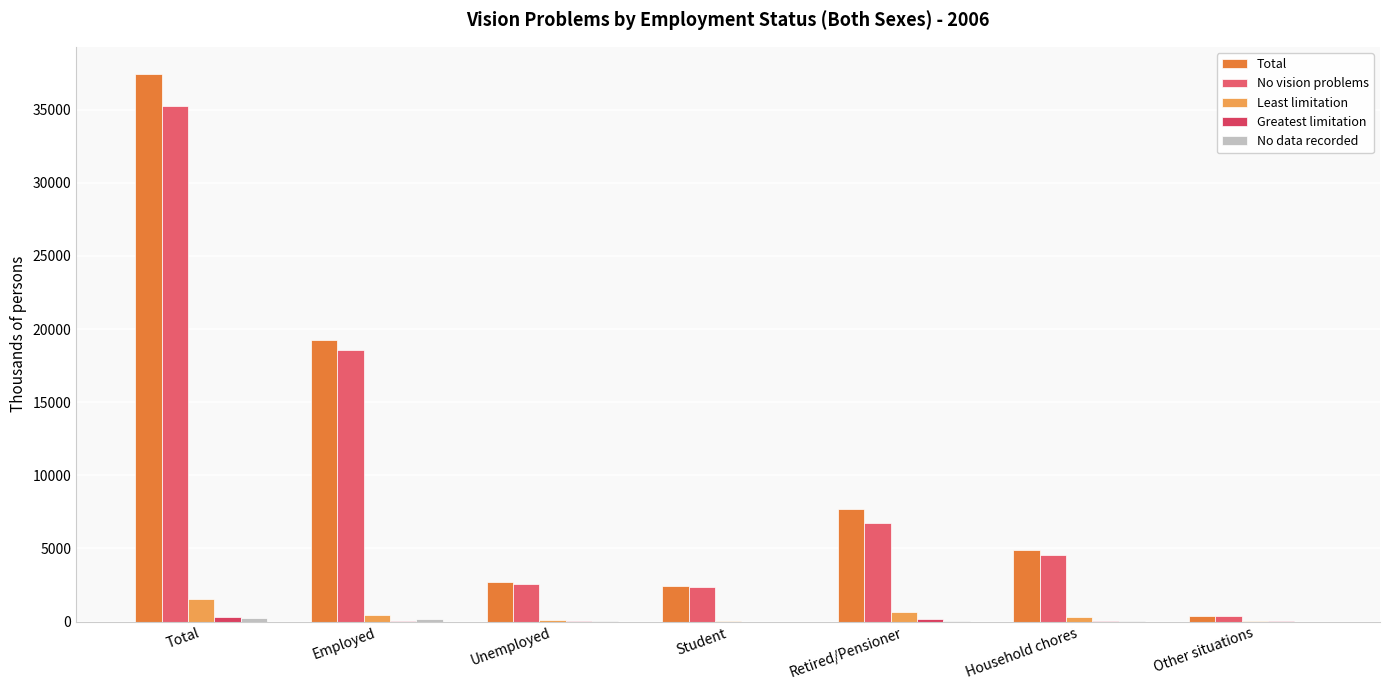

How many data points in No vision problems are above 4520?

4